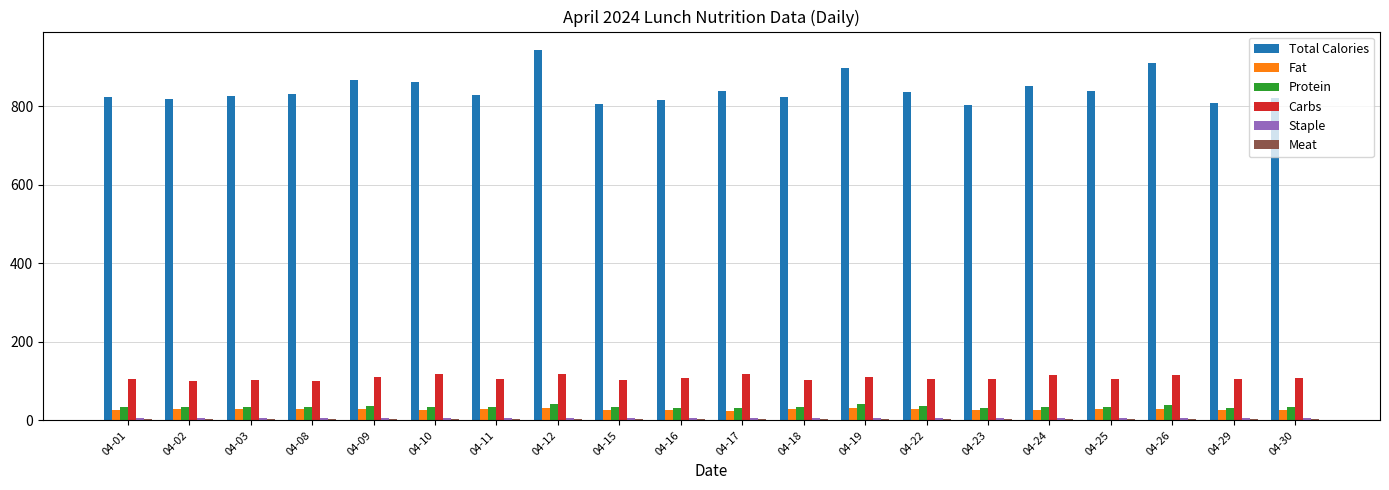

What is the sum of all Fat values?

559.4